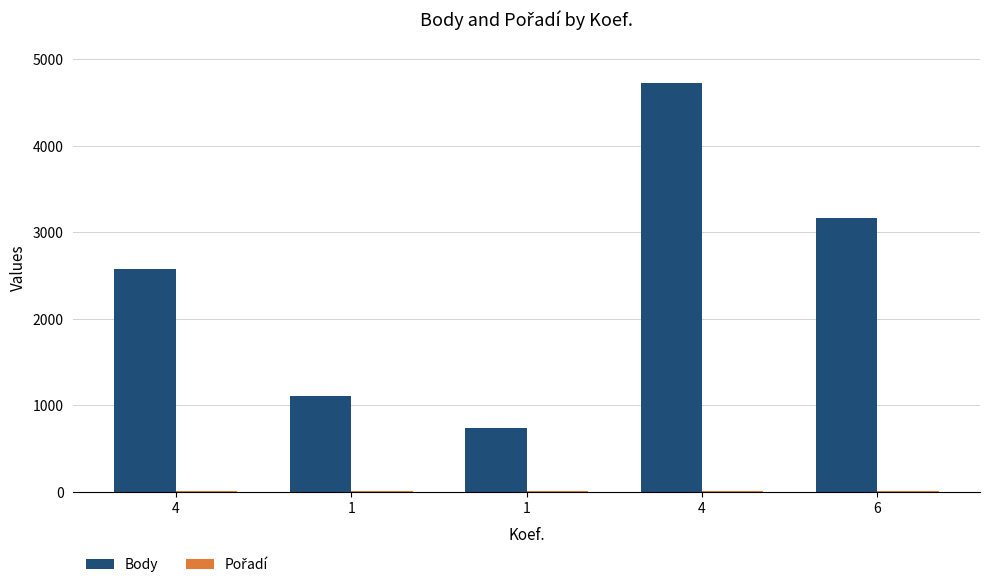

What is the value of the Pořadí bar at the 5th from the left?

6